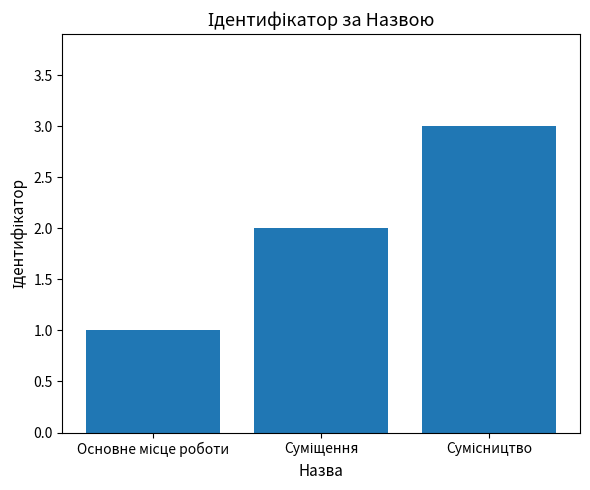

How many values are below 2?

1